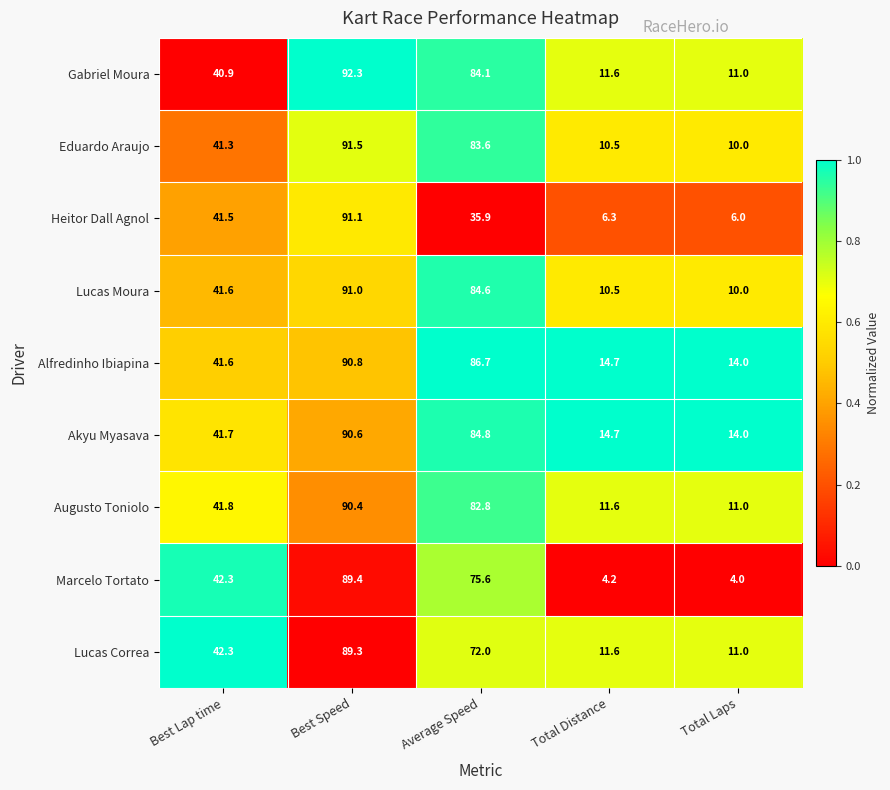

The Alfredinho Ibiapina series shows 86.7 at Average Speed. True or false?

True